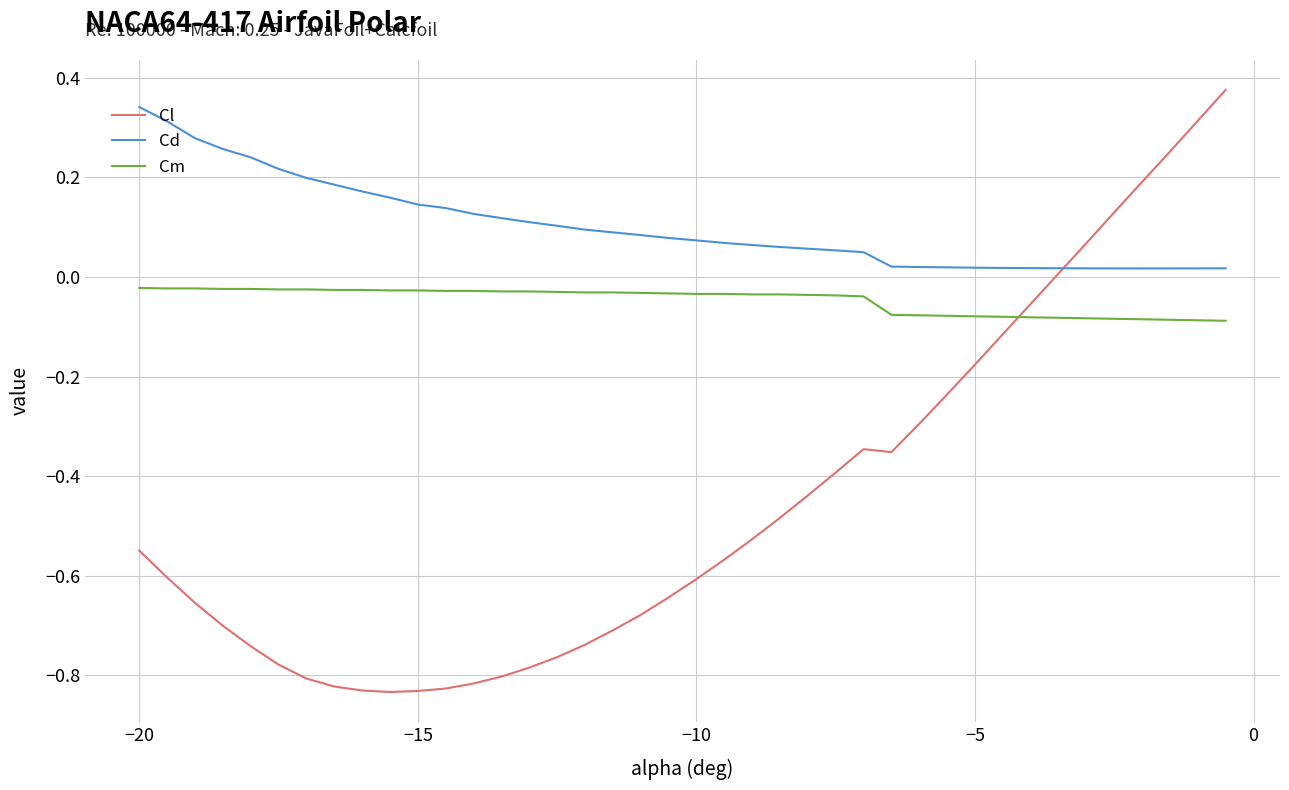

Which series ends up on top after the final intersection of Cm and Cl?

Cl